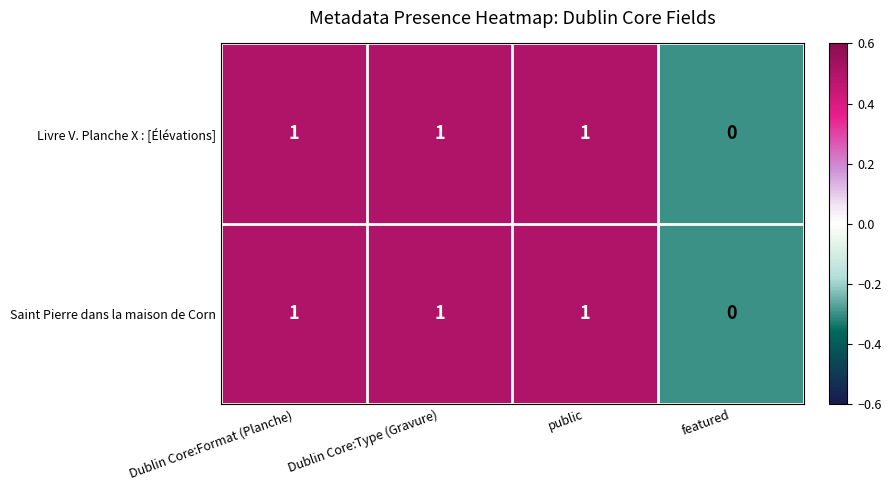

Reading right to left, extract all data points from this chart.

Livre V. Planche X : [Élévations]: 0	1	1	1
Saint Pierre dans la maison de Corn: 0	1	1	1